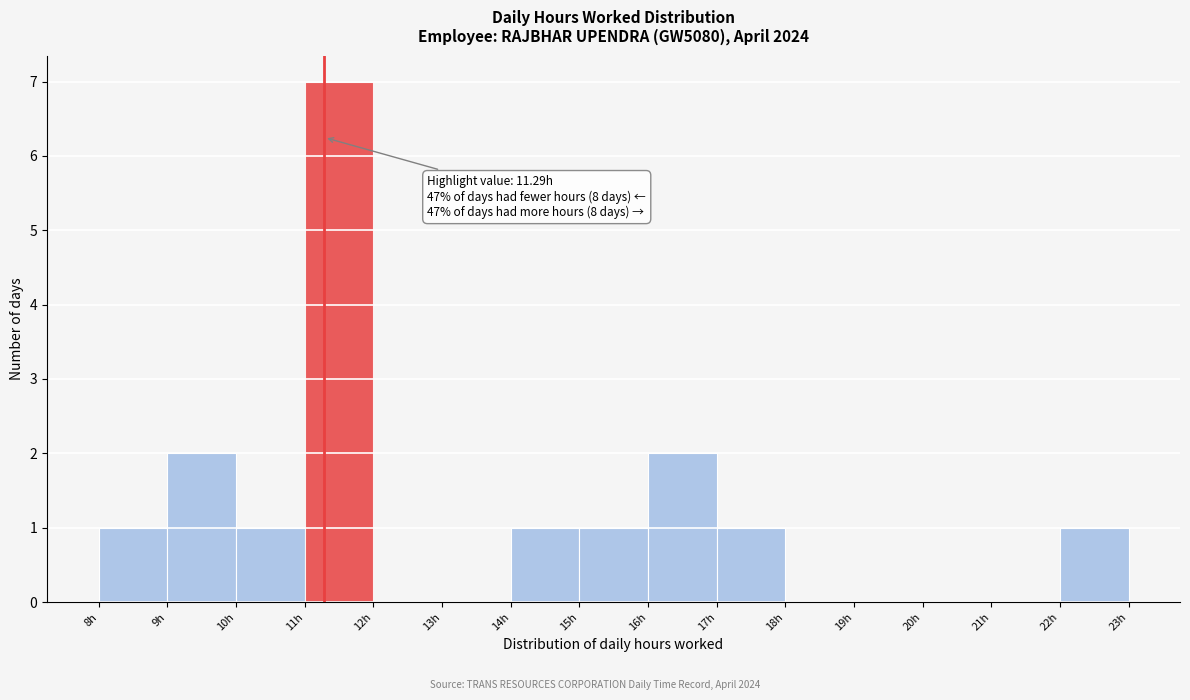

Which range on the x-axis has the tallest bar?

11 to 12